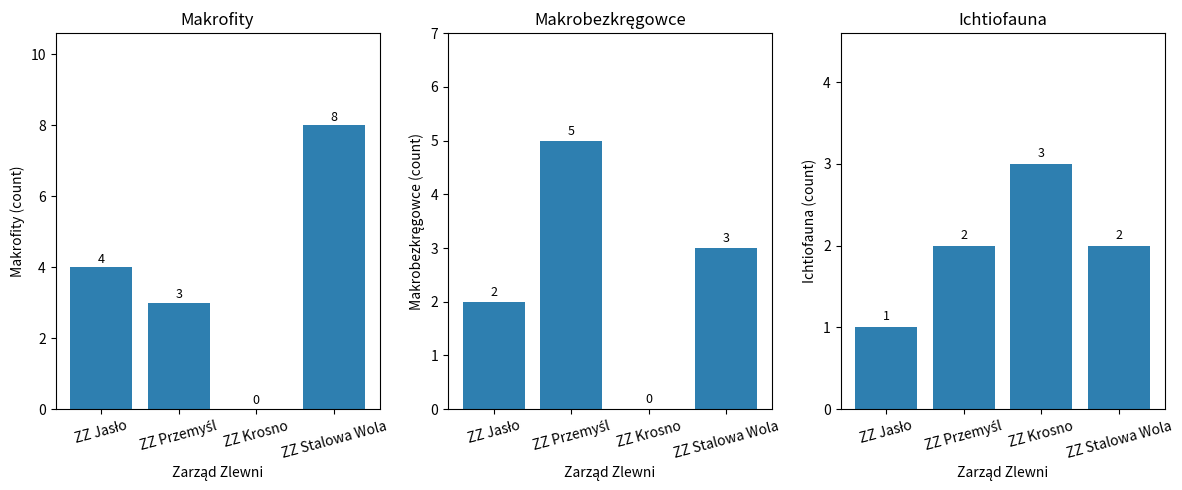

Reading right to left, what are all the values shown in this chart?

Makrofity: 8	0	3	4
Makrobezkręgowce: 3	0	5	2
Ichtiofauna: 2	3	2	1